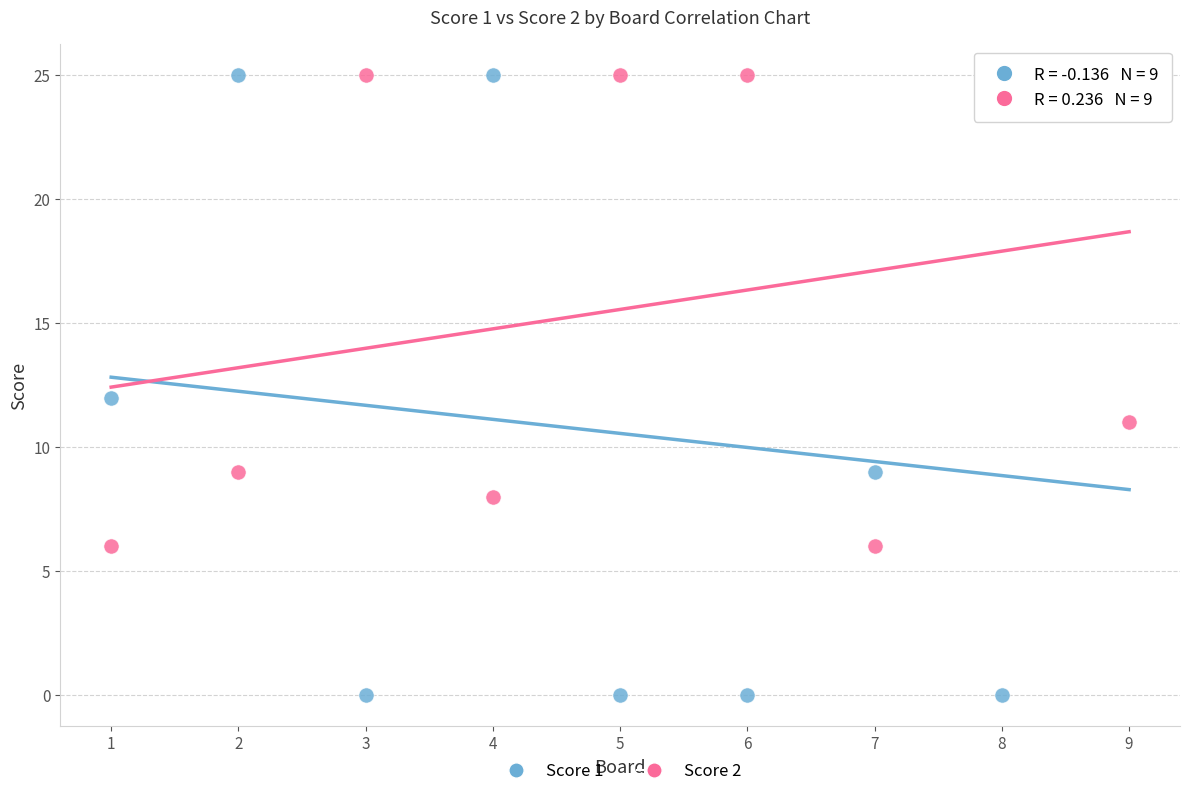

Which series contains the lowest Y value?

Score 1